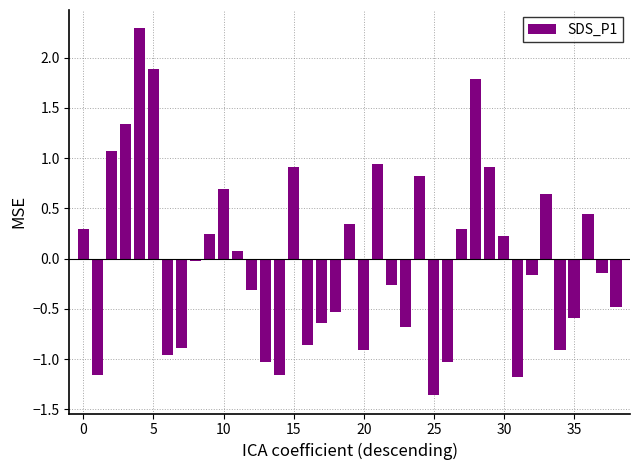

Is it true that the value at 15 is 0.2?

False